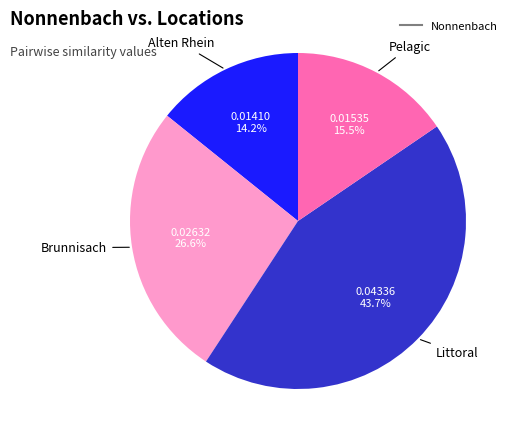

Is there any slice that represents more than half of the pie?

No